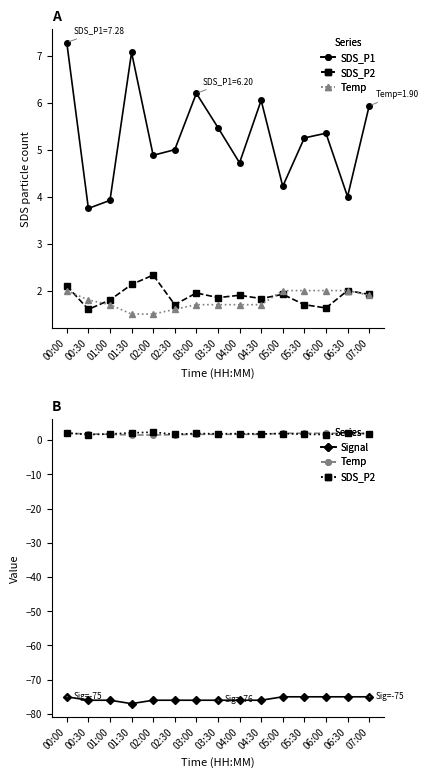

True or false: SDS_P1 and SDS_P2 intersect in this chart.

False